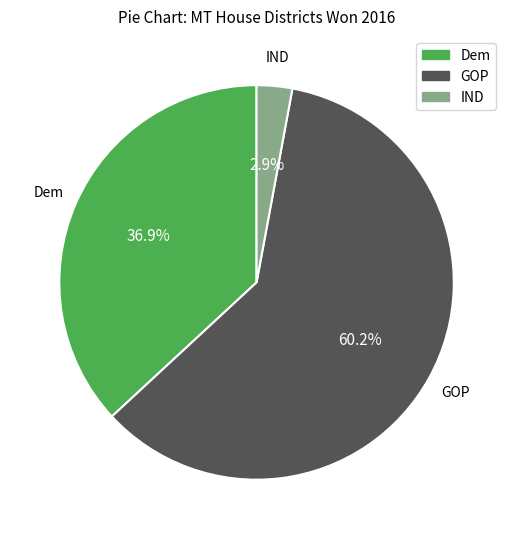

Which slice is the smallest?

IND